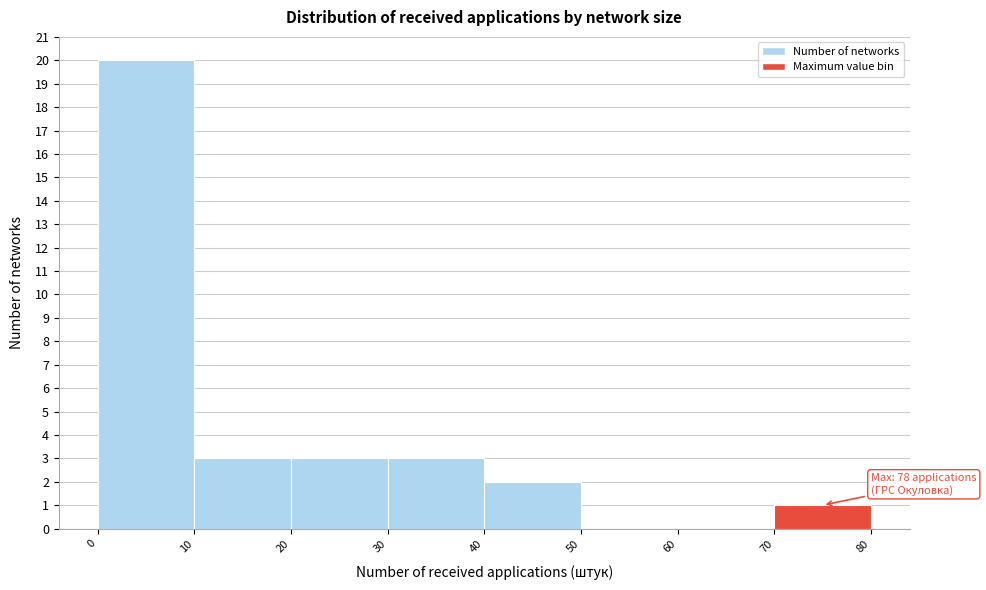

Which range on the x-axis has the tallest bar?

0 to 10